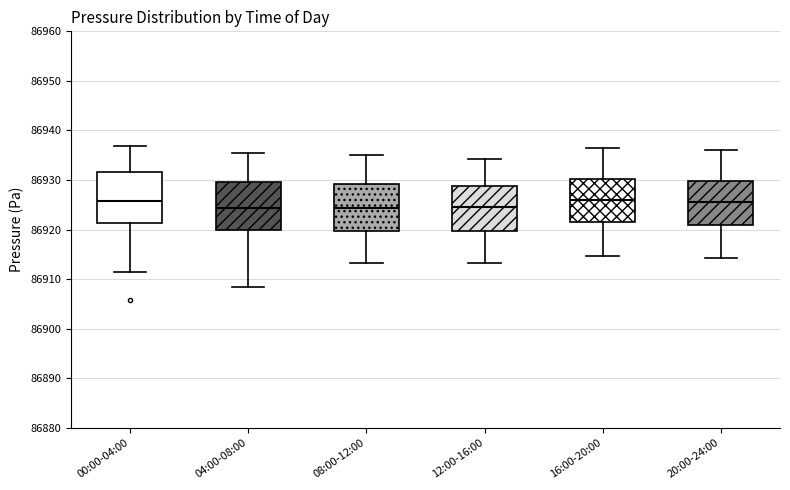

Where is the upper edge of the box for 12:00-16:00 on the y-axis? The values are not printed on the chart, so give them approximately, as read against the axis.

86929